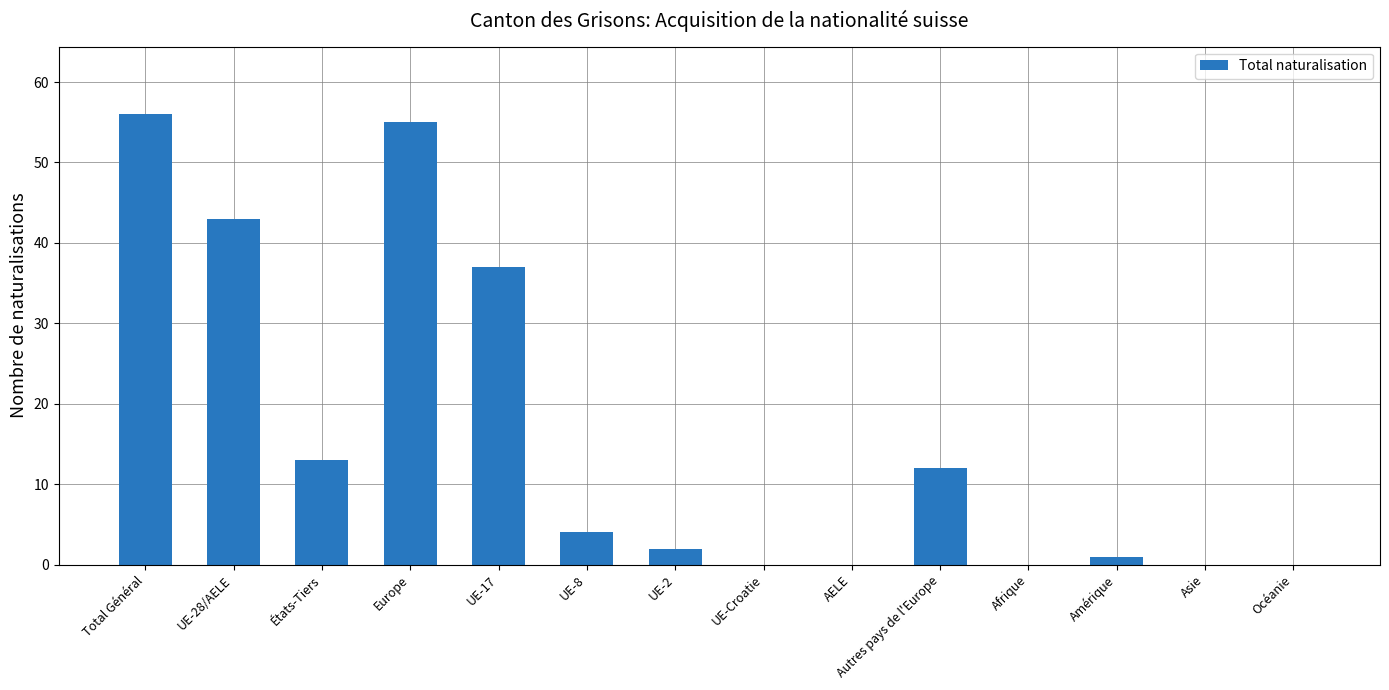

True or false: the data shows 0 at AELE.

True